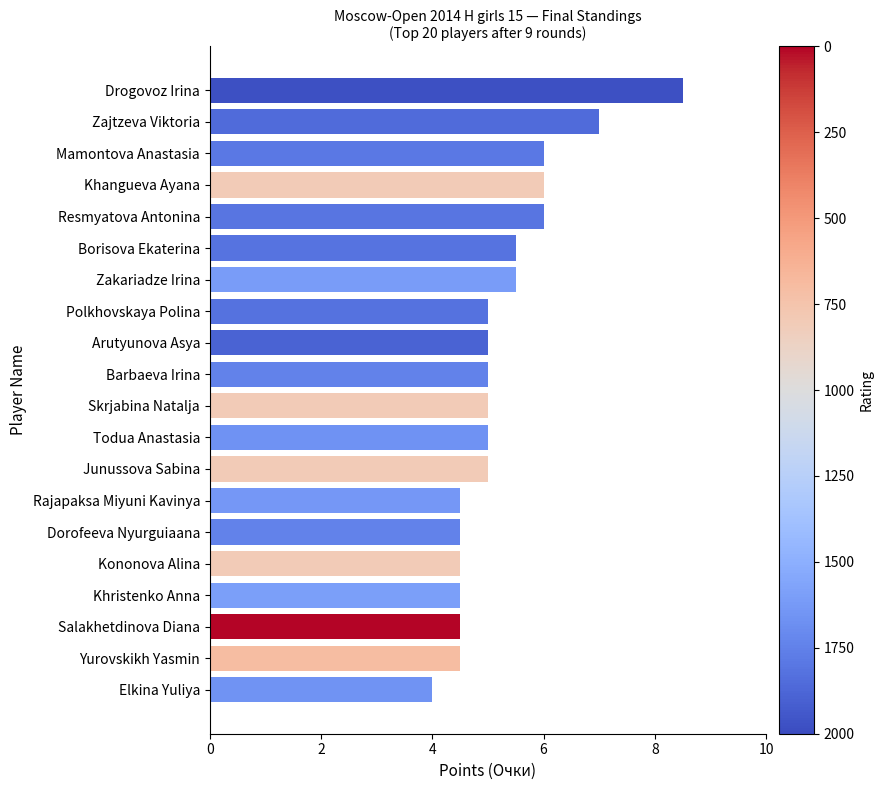

What is the difference between the maximum and minimum values?

4.5